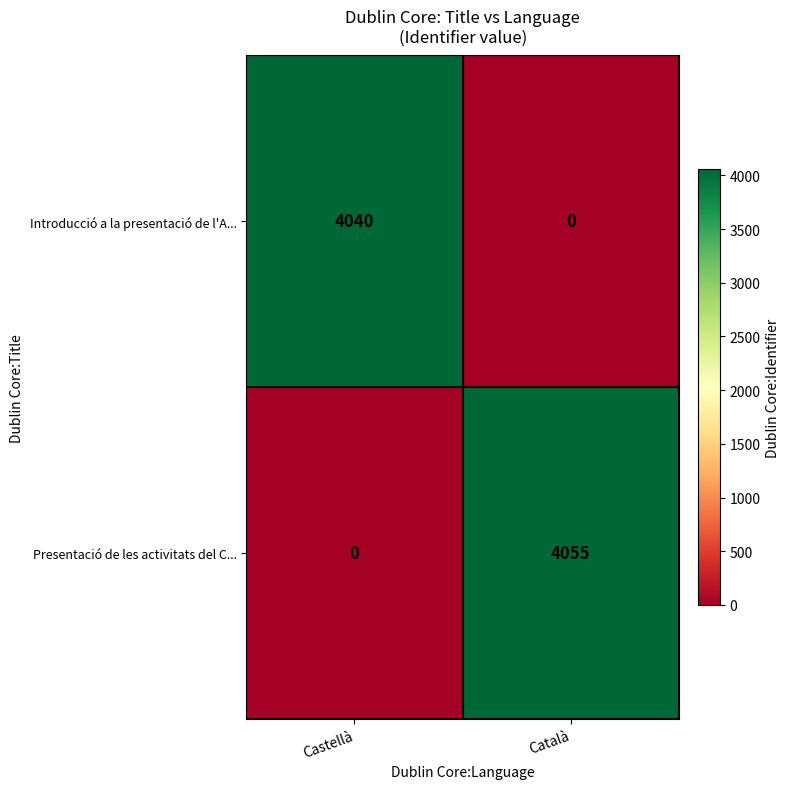

The Presentació de les activitats del C... series shows -2627 at Castellà. True or false?

False